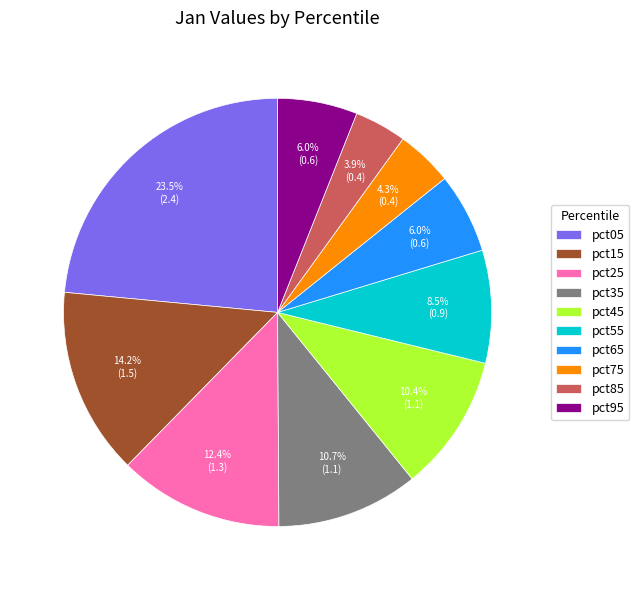

To the nearest percent, what is the combined percentage of pct95 and pct05?

30%